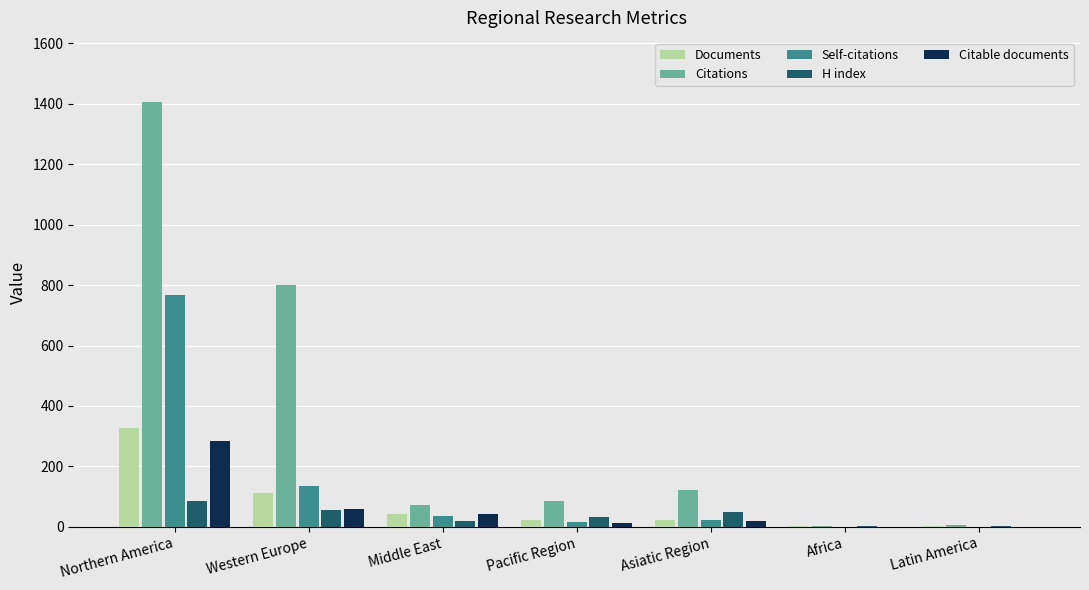

What is the spread (max minus min) of values at Africa?

4